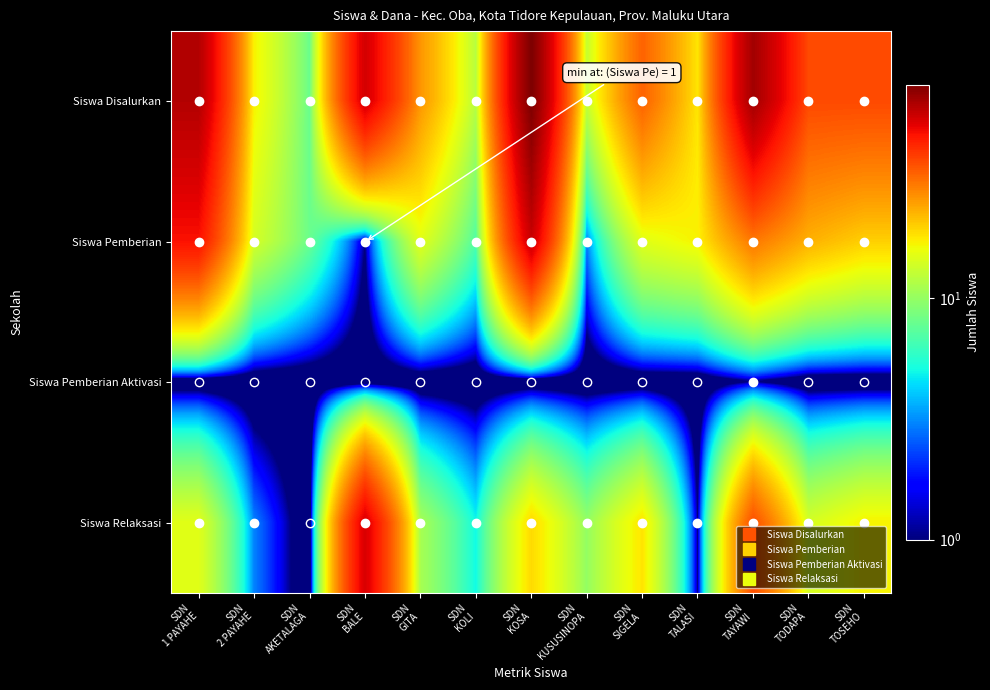

What is the greatest value displayed?

77